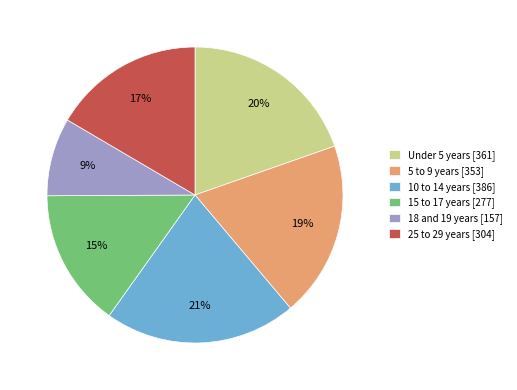

Is 10 to 14 years [386] the majority of the pie?

No